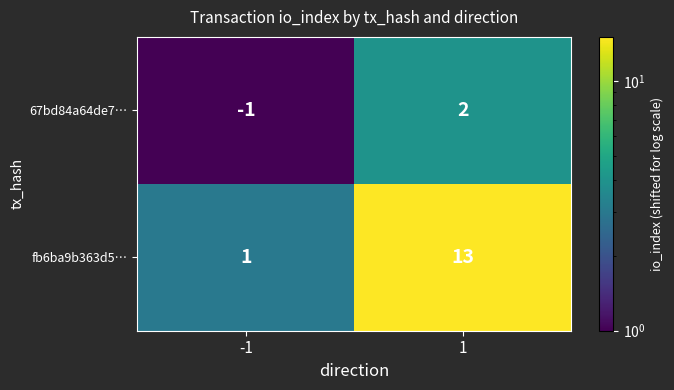

Which series has the largest total across all categories?

fb6ba9b363d5…